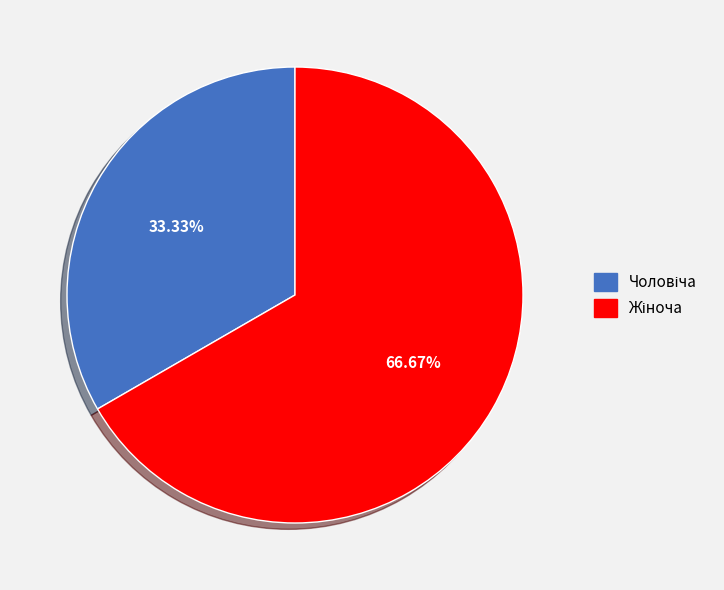

Is there a majority slice in this chart?

Yes